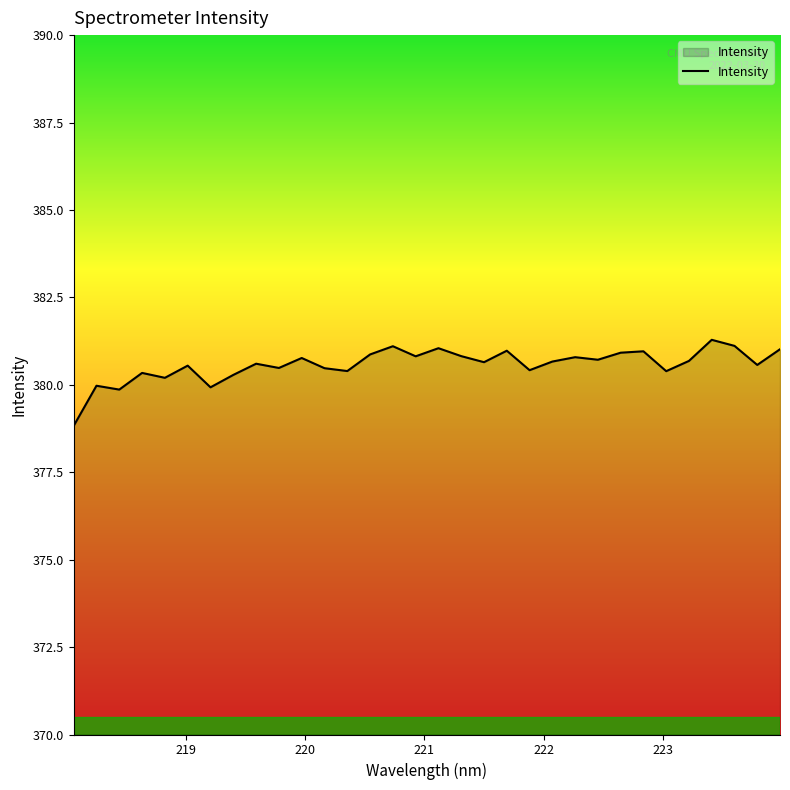

What is the difference between the maximum and minimum values?

2.5